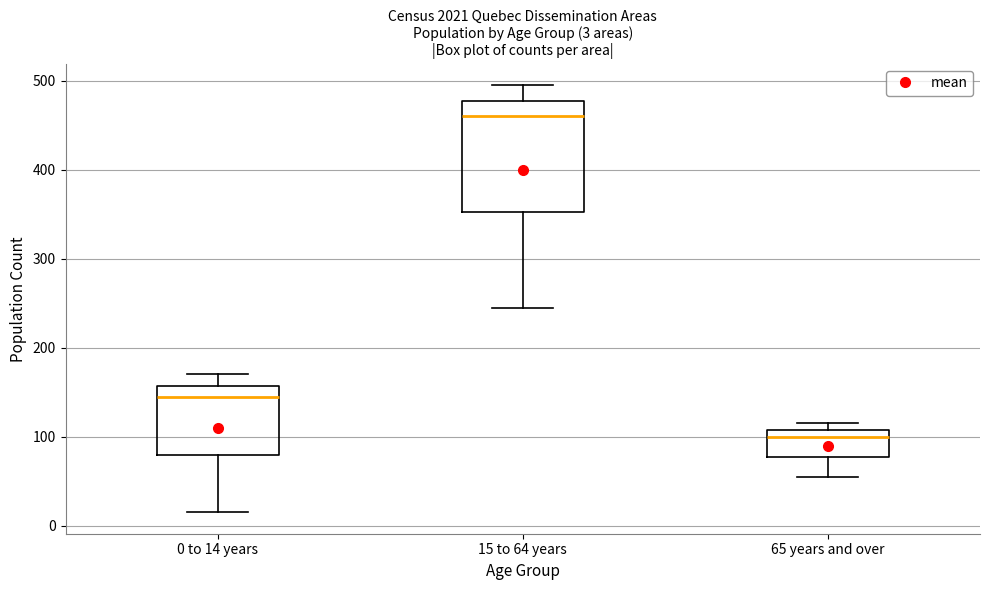

Which box's median line is the lowest?

65 years and over